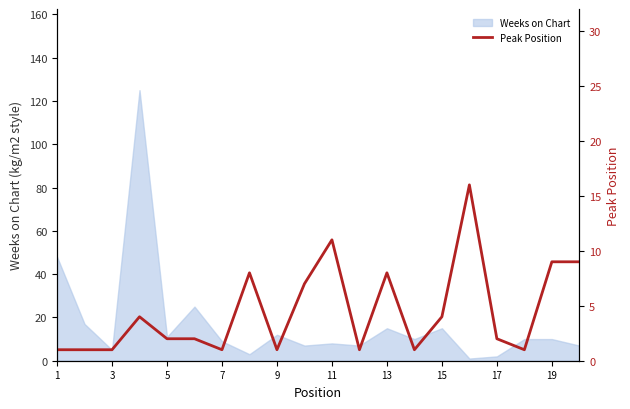

What is the value of the 13th point from the left?

8